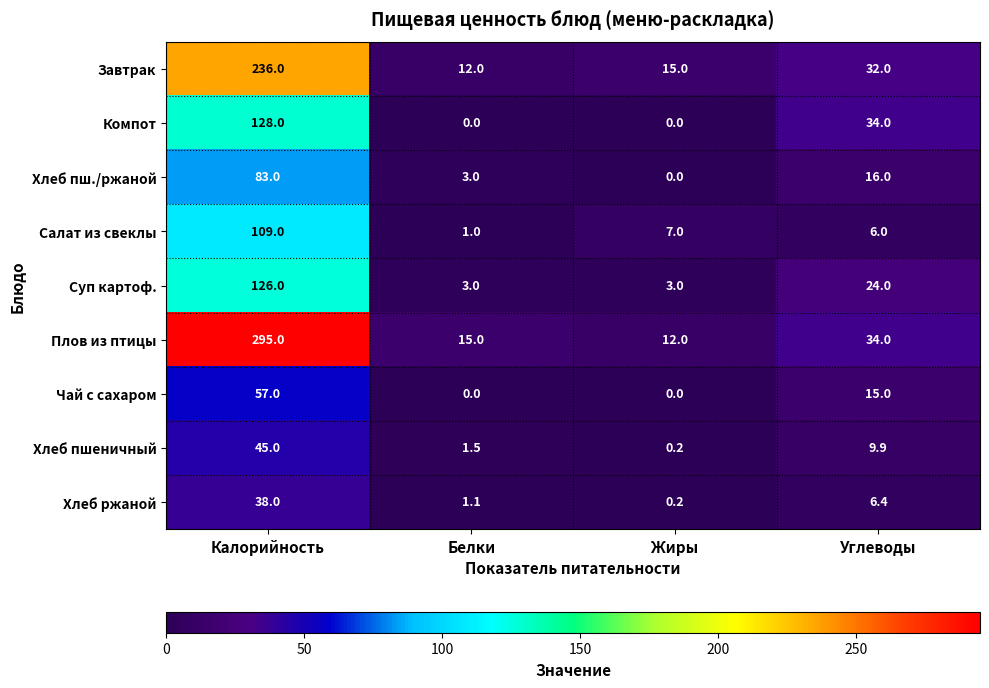

What is the total value across all series at Белки?

36.6